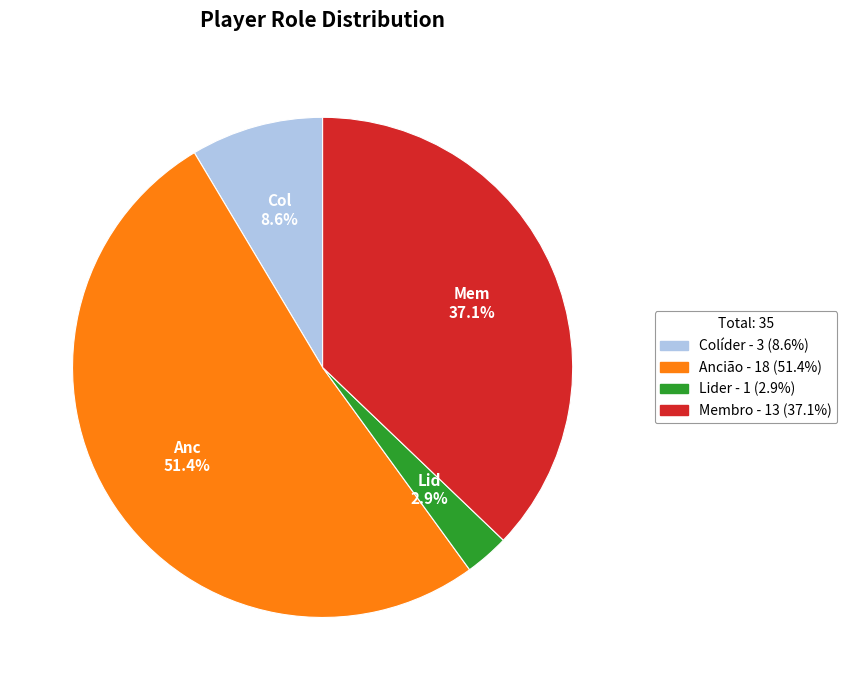

Which has a higher value, Membro or Ancião?

Ancião